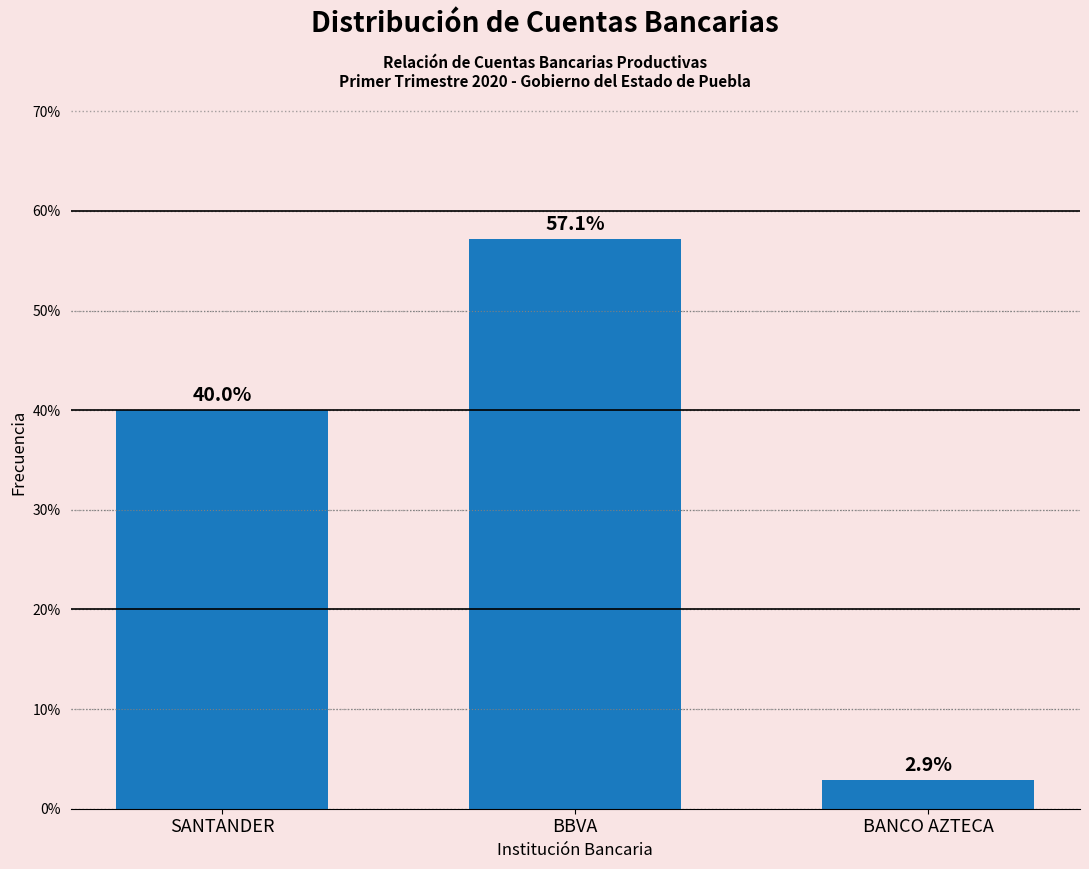

Reading left to right, extract all data points from this chart.

40.0	57.1	2.9